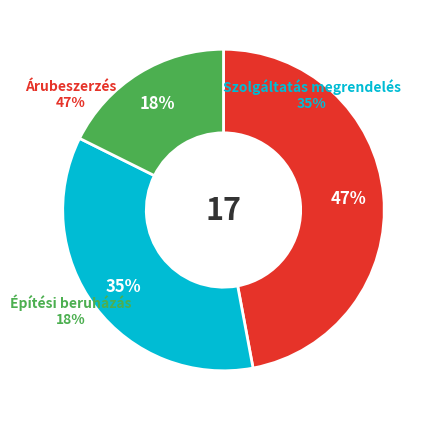

Does Szolgáltatás megrendelés represent more than half of the total?

No